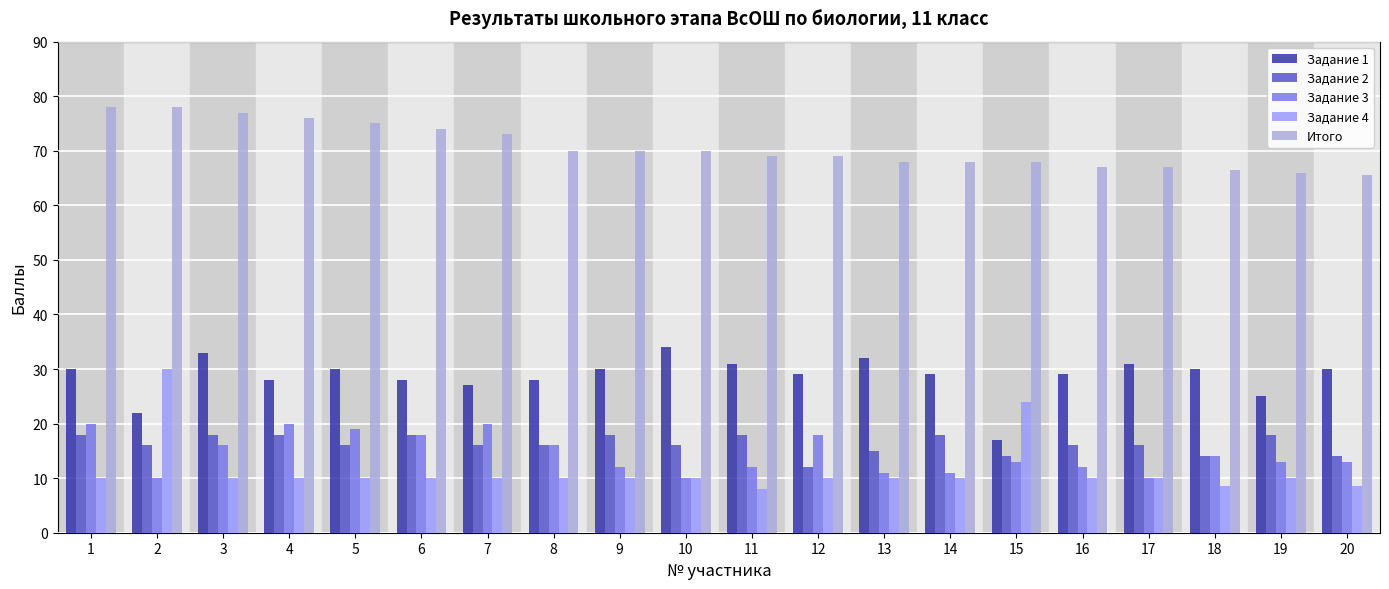

True or false: Задание 2 has a value of 30.4 at 11.

False